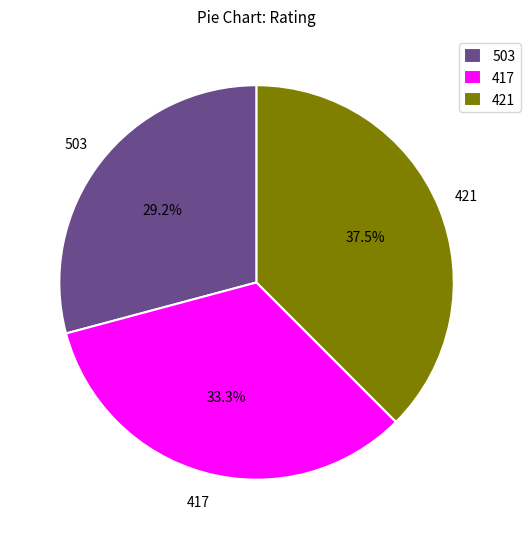

Rank the categories by value from lowest to highest.

503, 417, 421